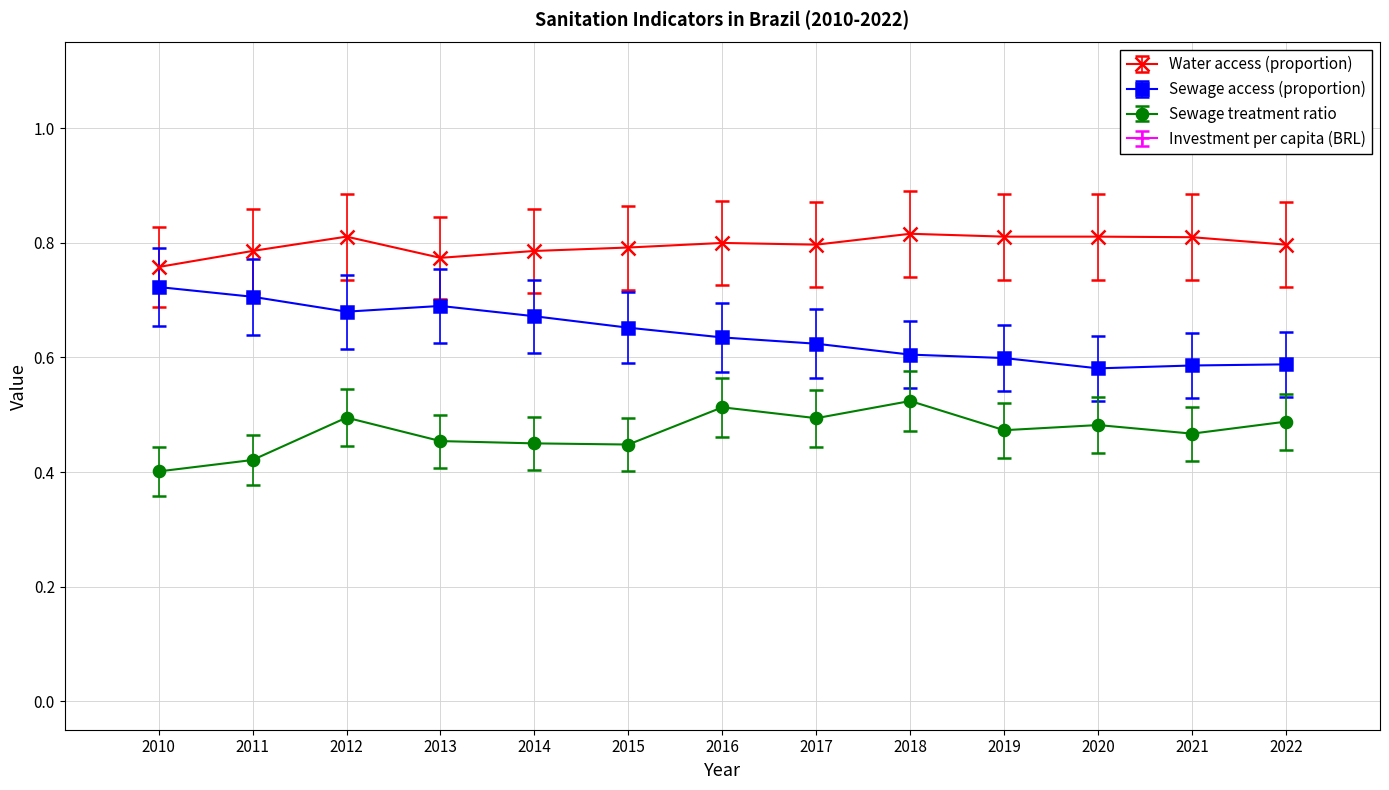

What is the minimum value shown in the chart?

0.4